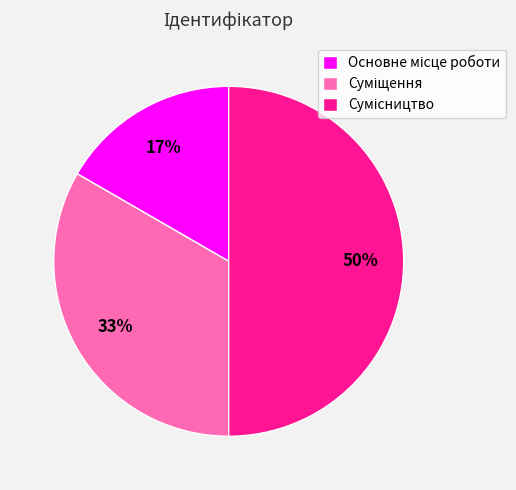

To the nearest percent, what is the average slice percentage?

33%